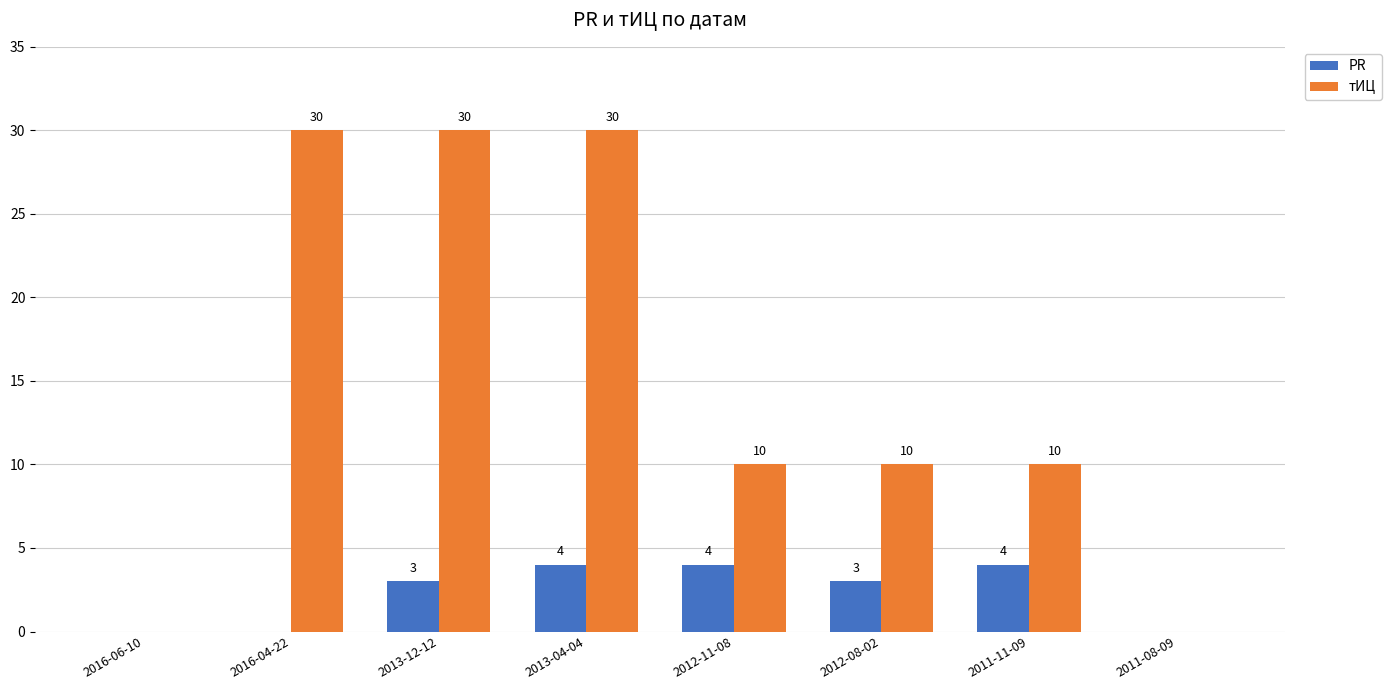

What is the greatest value displayed?

30